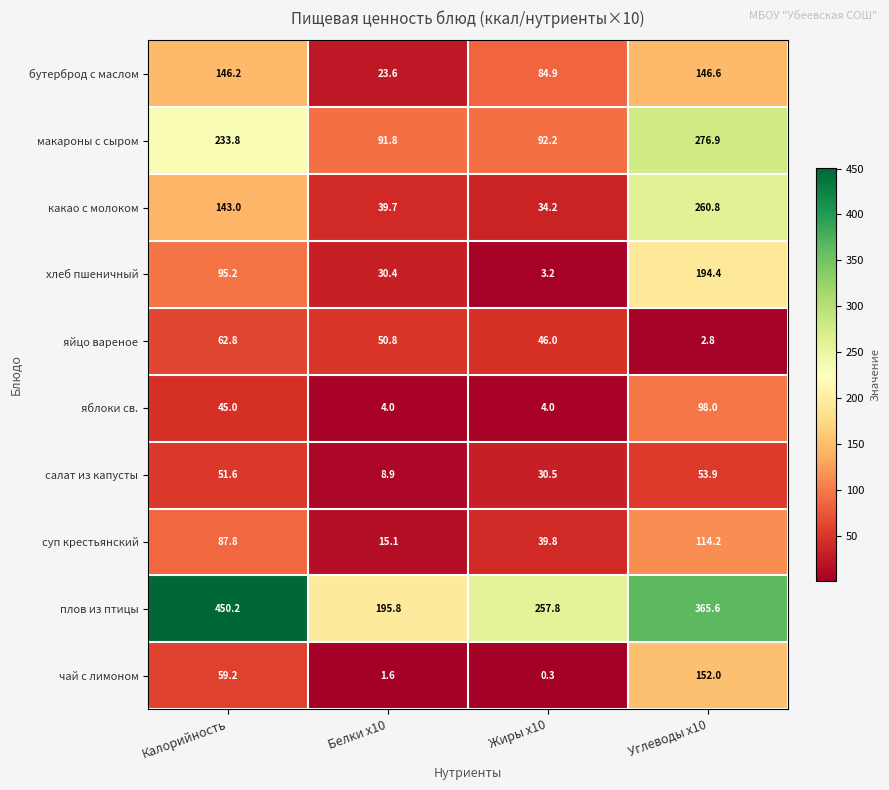

Is it true that салат из капусты equals 53.9 at Углеводы x10?

True